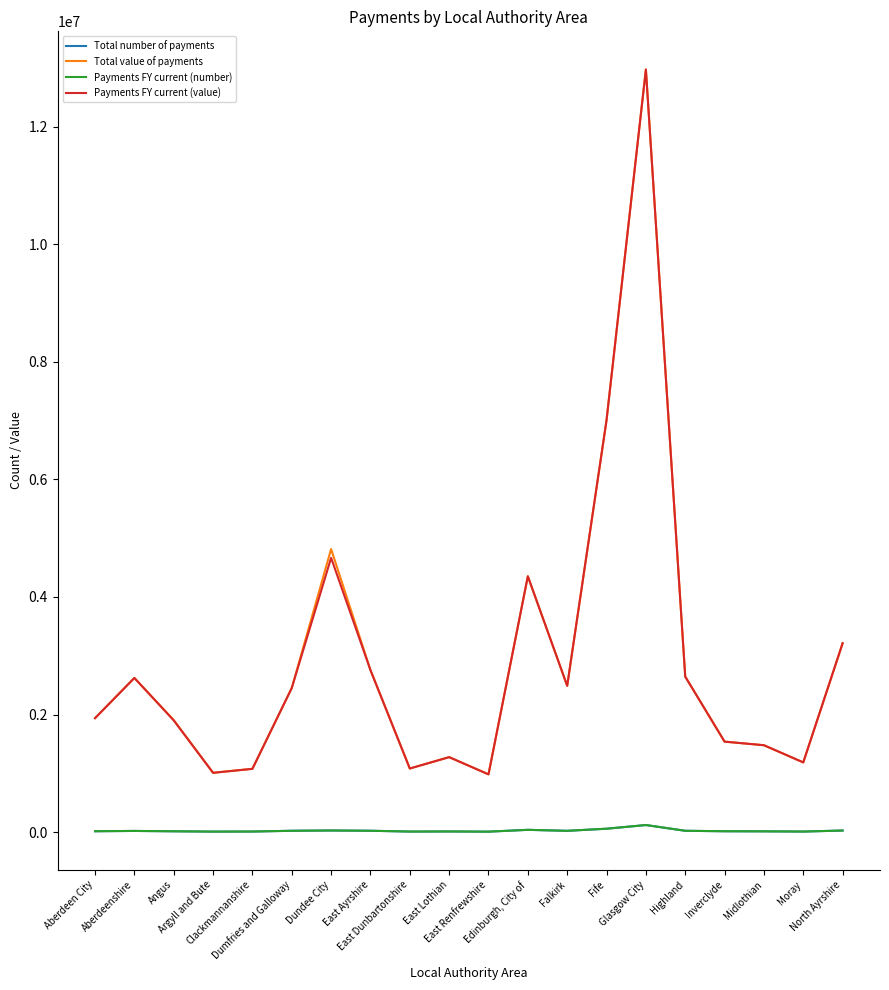

True or false: Payments FY current (value) has more than 1 points higher than both neighbors.

True